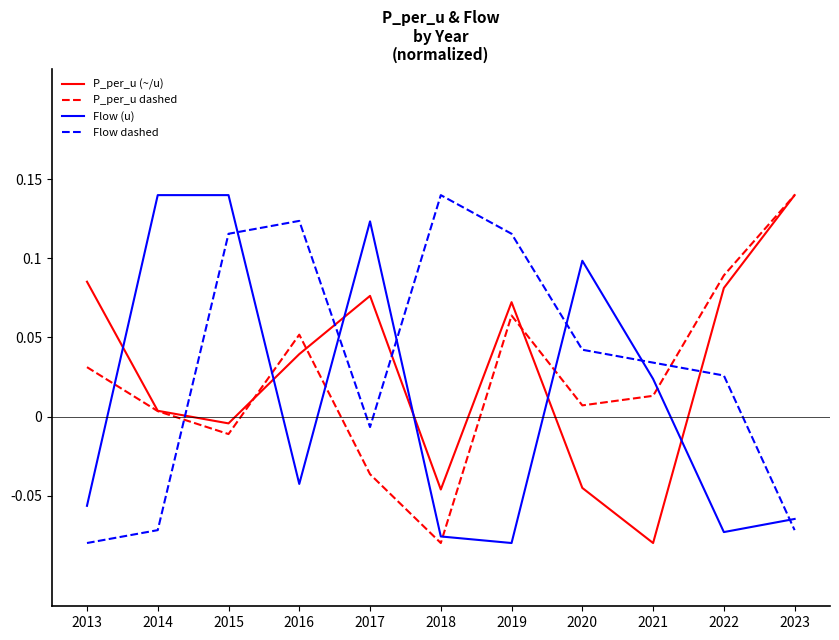

What are all the series names shown in the legend?

P_per_u (~/u), P_per_u dashed, Flow (u), Flow dashed